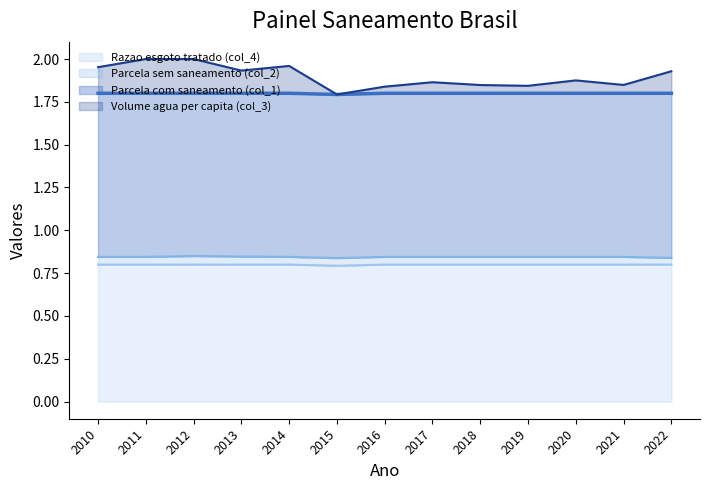

Which series has the largest range (max minus min)?

Volume agua per capita (col_3)